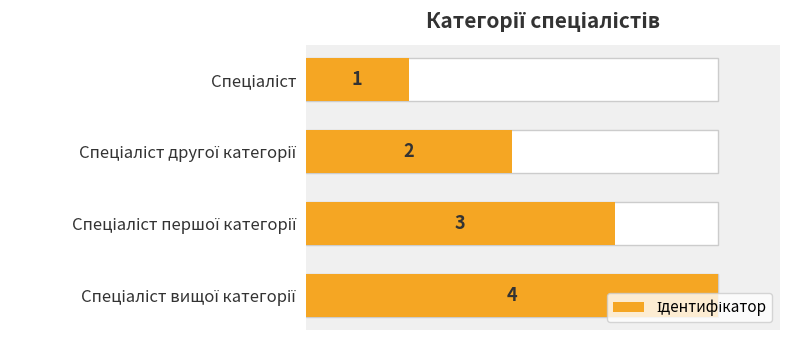

How many data points does each series have?

4